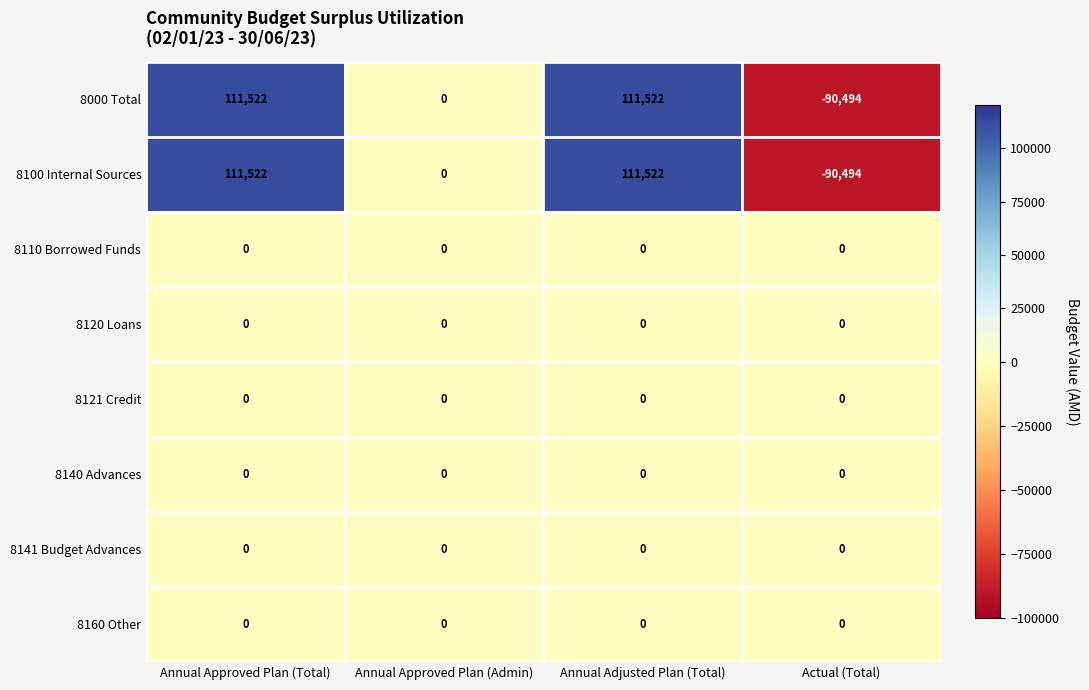

What is the total value across all series at Annual Approved Plan (Total)?

223044